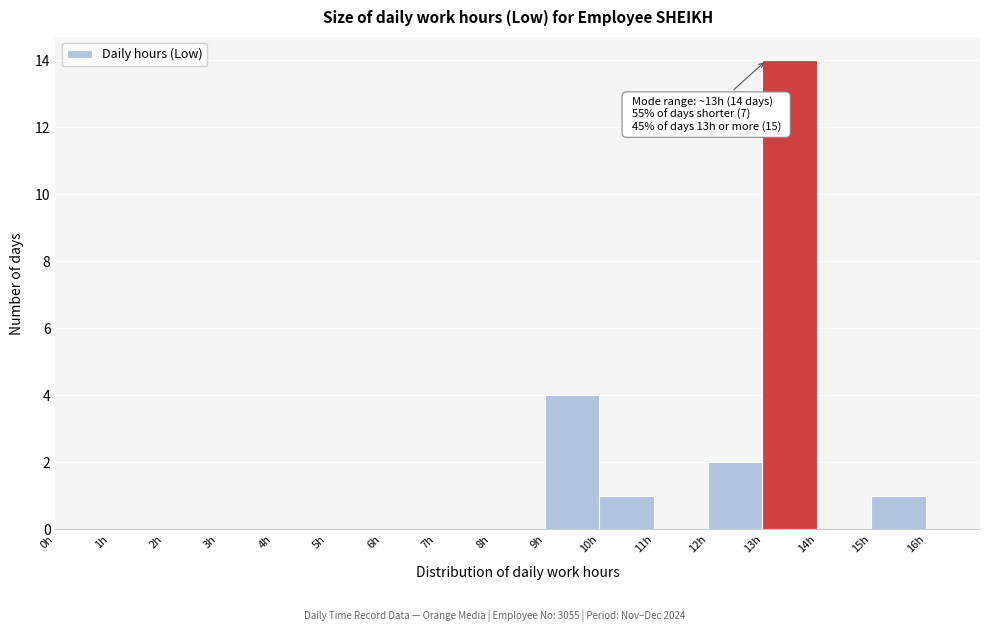

Over which range of the x-axis is the bar tallest?

13 to 14